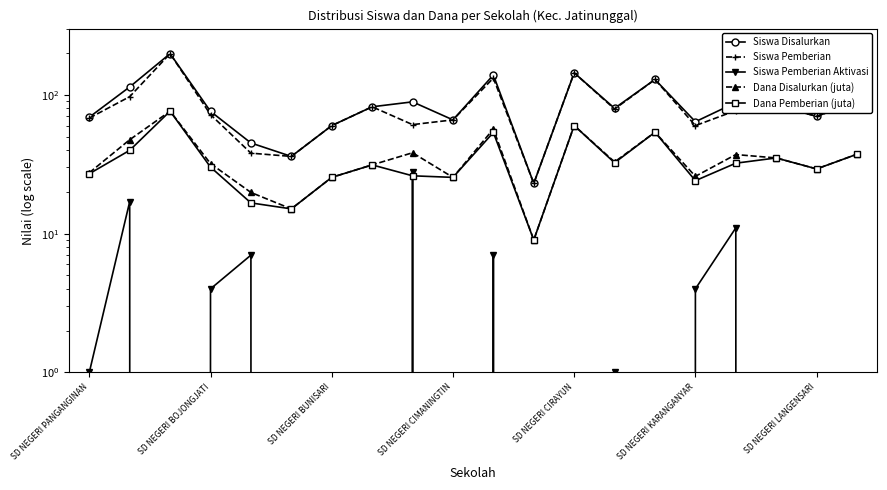

Is the value of Siswa Disalurkan at 14 greater than the value of Dana Pemberian (juta) at 17?

Yes